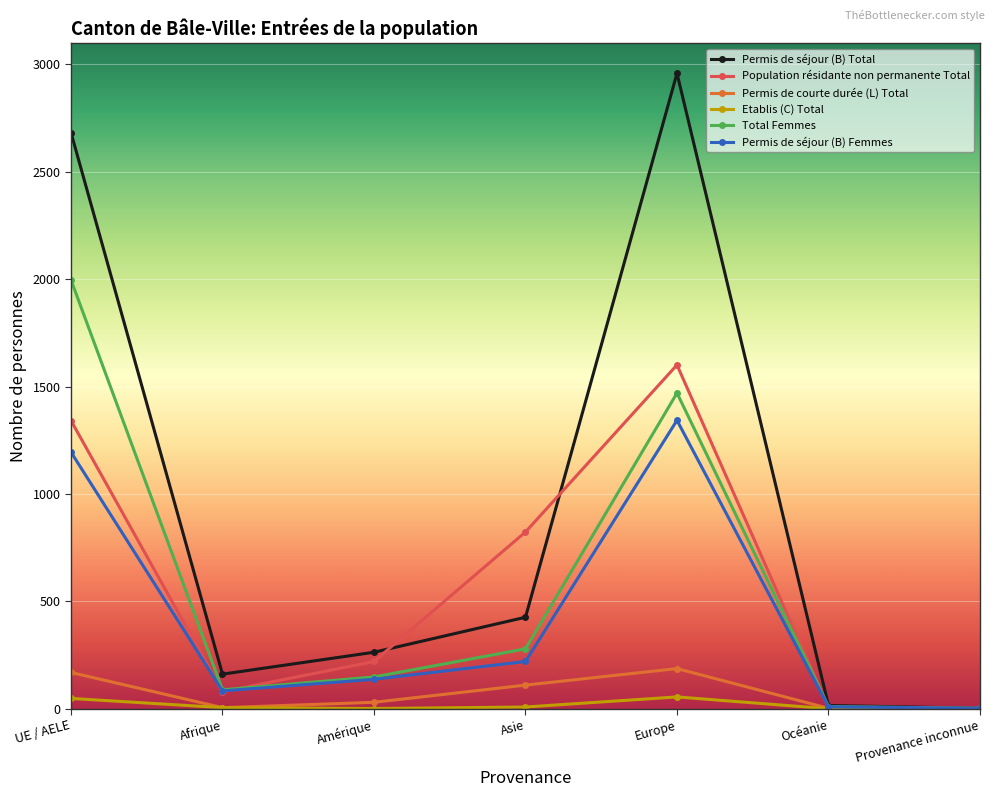

What is the sum of the Etablis (C) Total values at Océanie and Amérique?

1